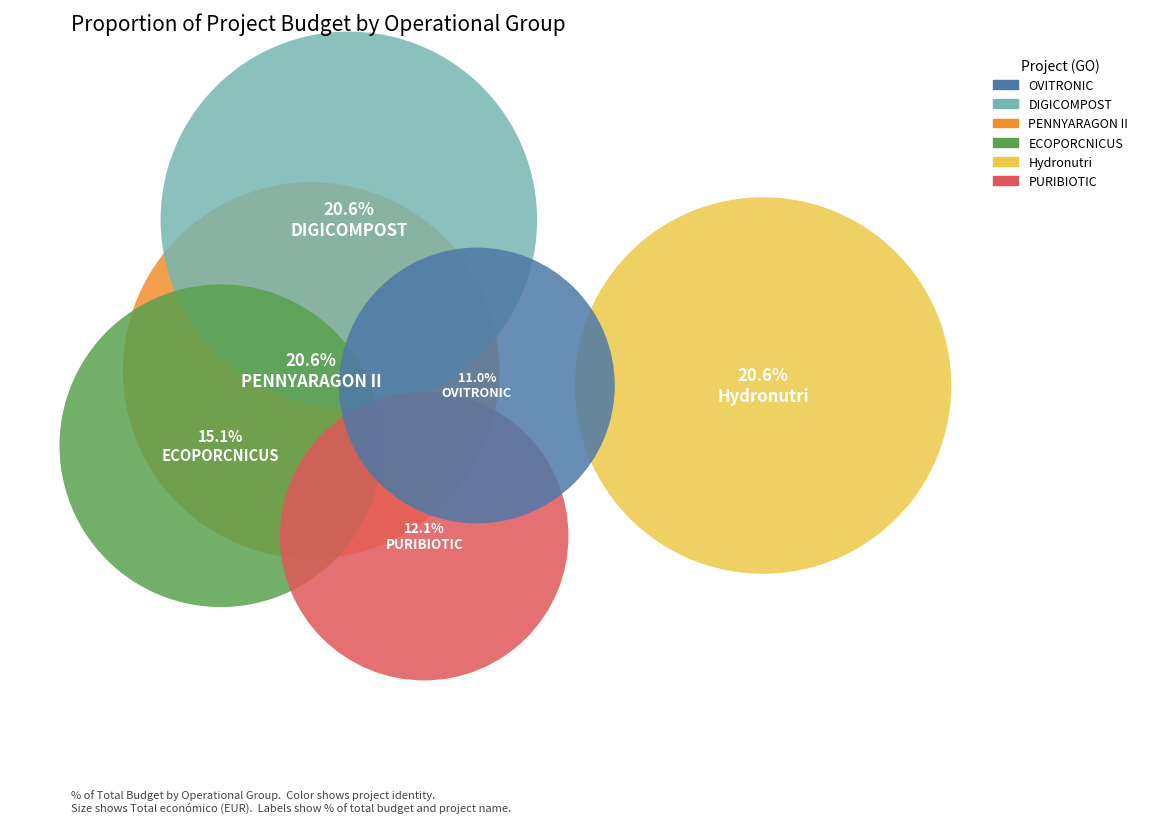

Between DIGICOMPOST and OVITRONIC, which is larger?

DIGICOMPOST